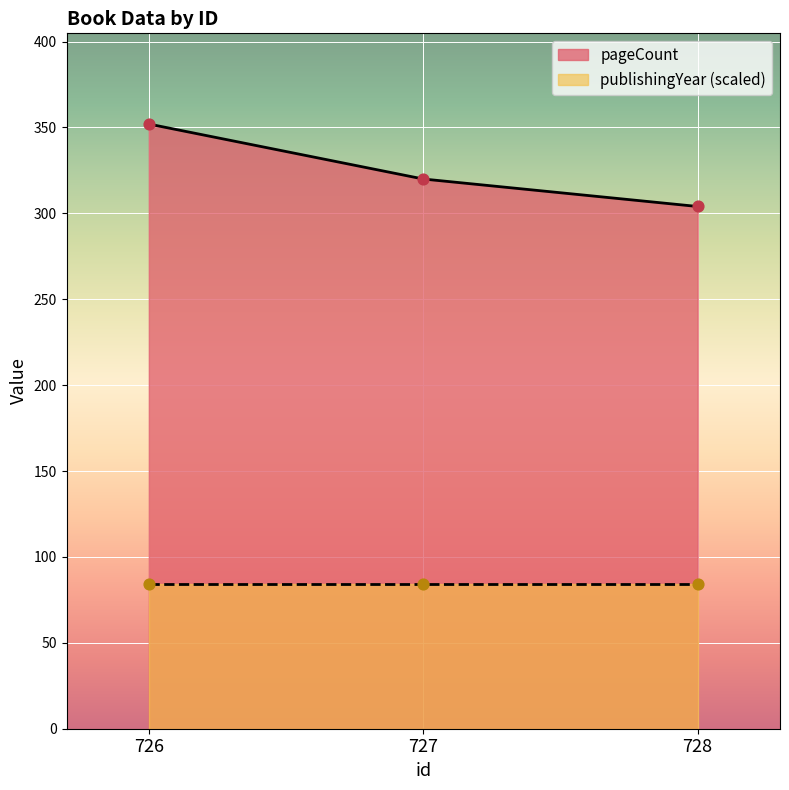

Between 727 and 726, which is larger?

726